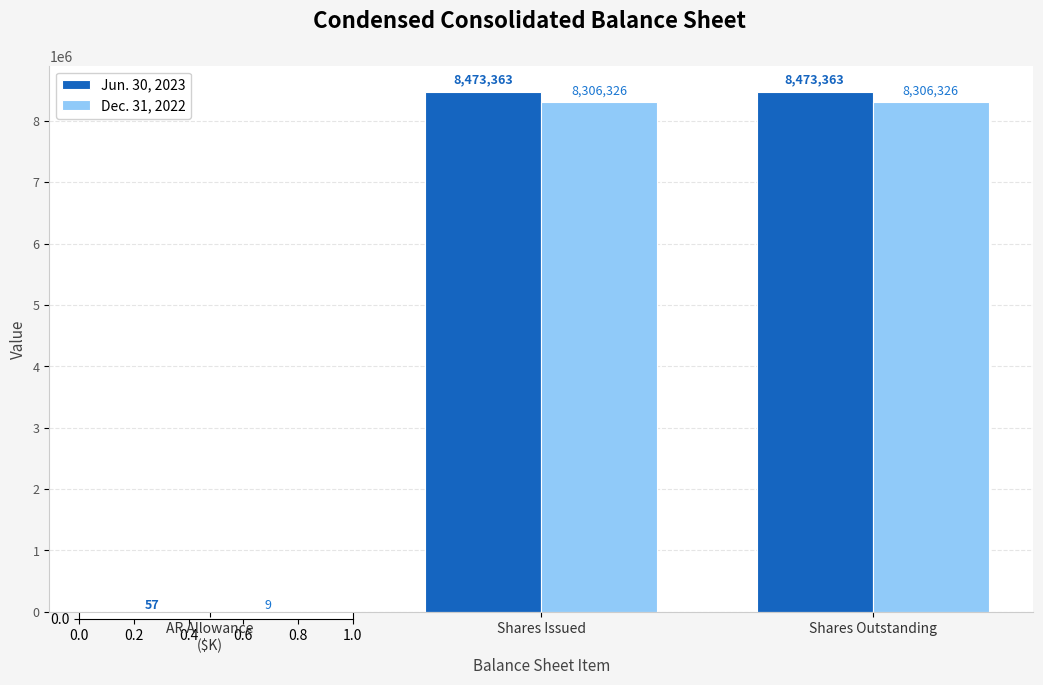

What is the highest value of the Jun. 30, 2023 series?

8473363